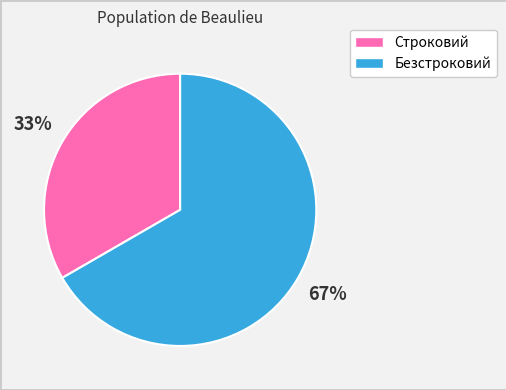

Rank the categories by value from lowest to highest.

Строковий, Безстроковий